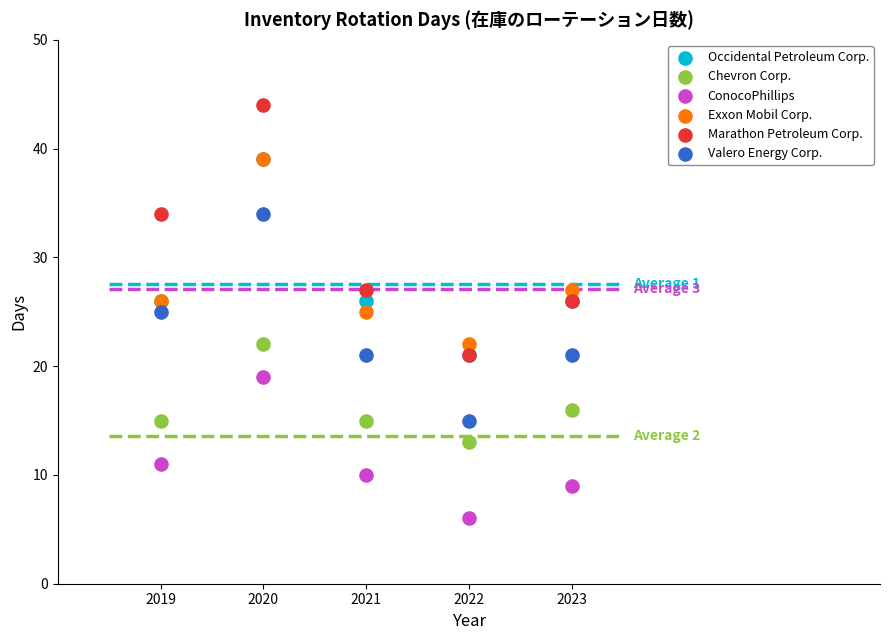

Which series reaches the maximum Y coordinate?

Marathon Petroleum Corp.